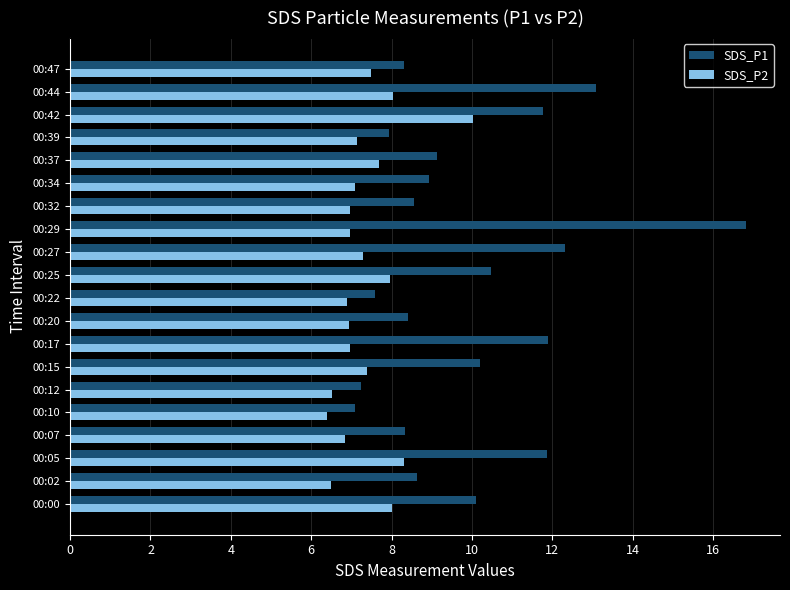

What is the difference between the maximum and minimum values in the SDS_P1 series?

9.7